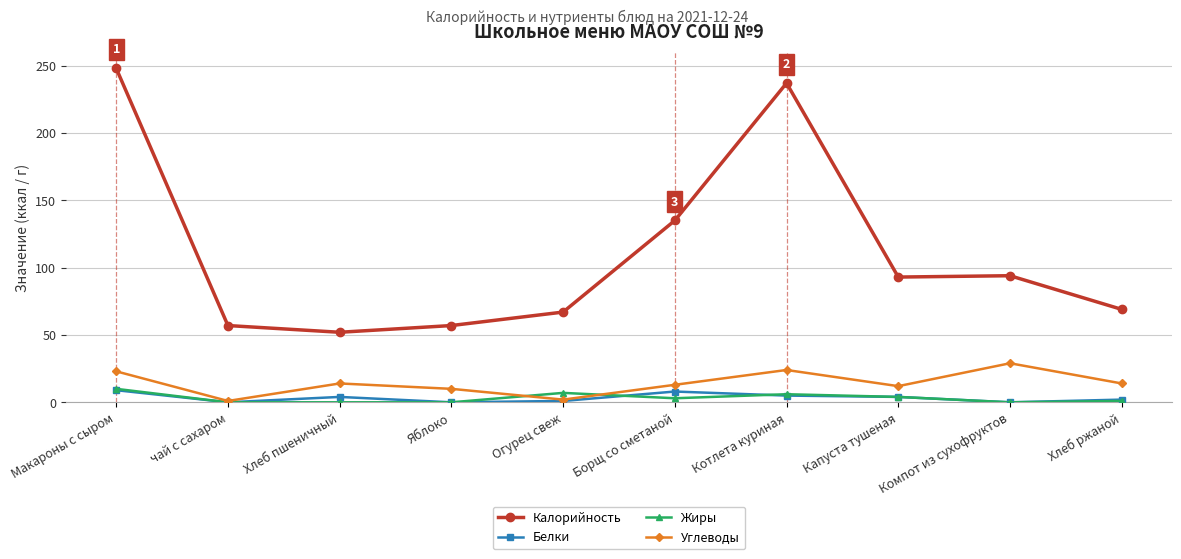

Which series changed the most between Макароны с сыром and Борщ со сметаной?

Калорийность